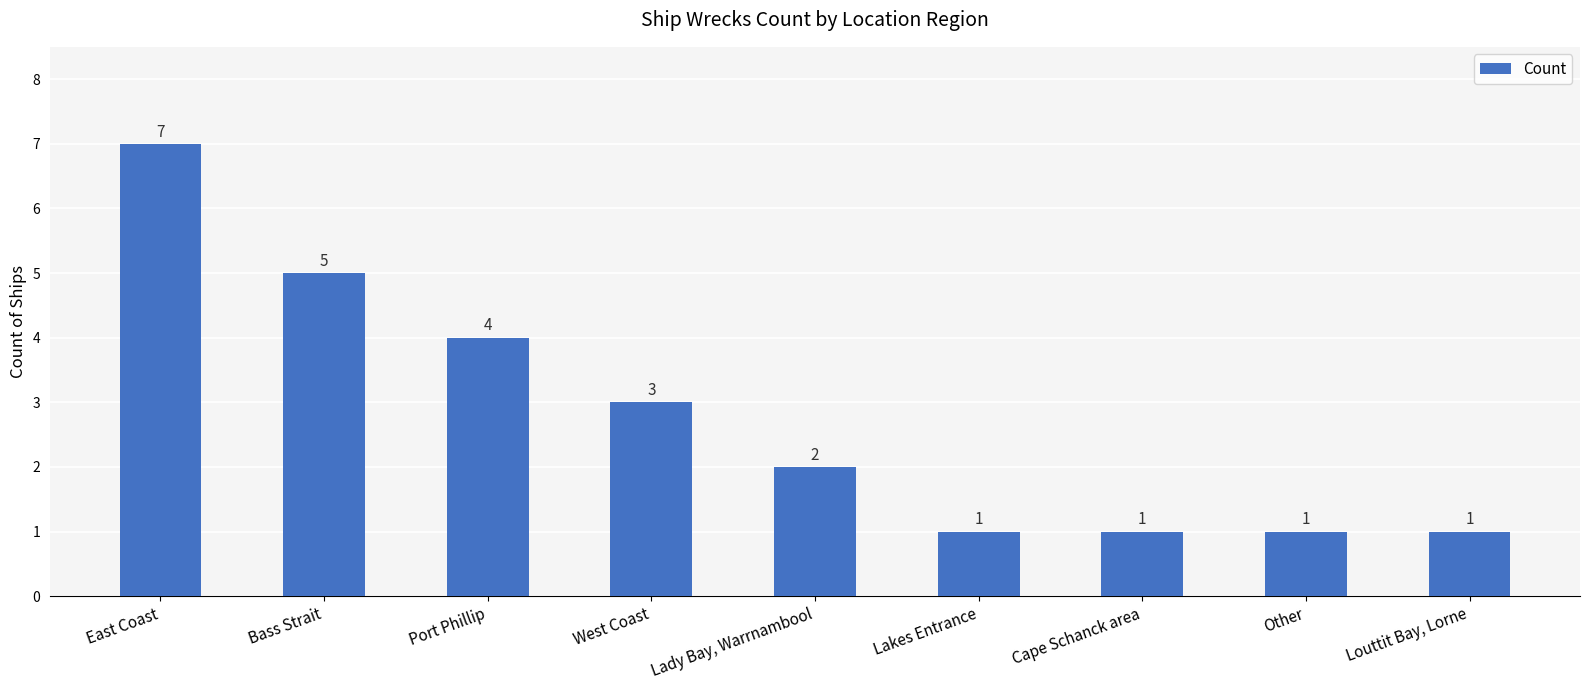

Reading right to left, what are all the values shown in this chart?

Louttit Bay, Lorne=1	Other=1	Cape Schanck area=1	Lakes Entrance=1	Lady Bay, Warrnambool=2	West Coast=3	Port Phillip=4	Bass Strait=5	East Coast=7